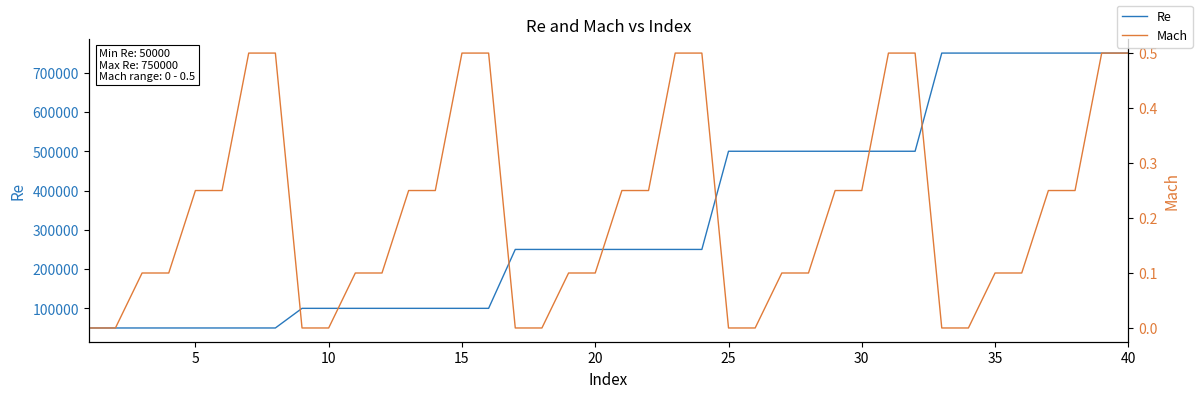

Is the value of Mach at 40 greater than the value of Re at 25?

No